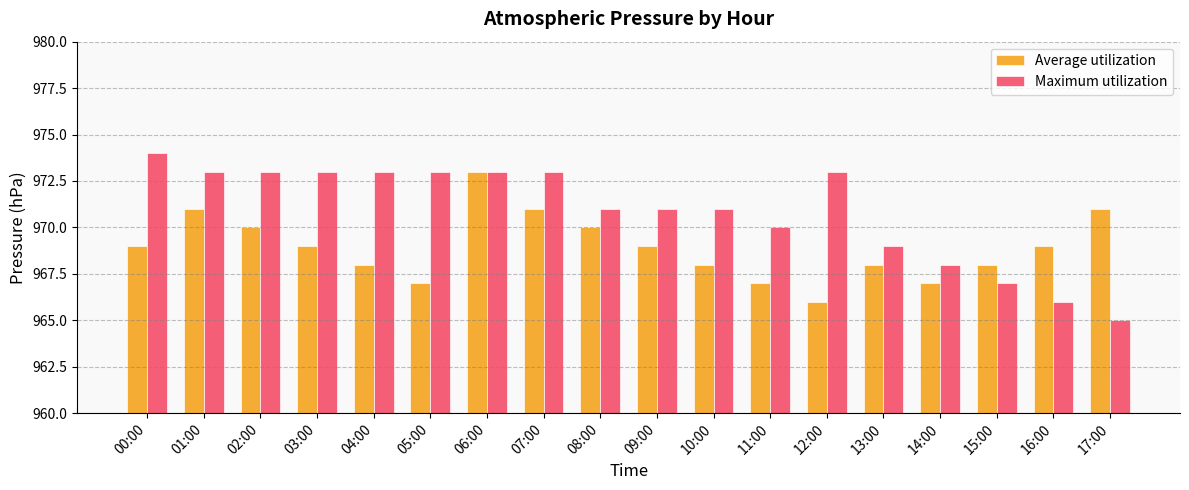

Count the number of categories in the chart.

18